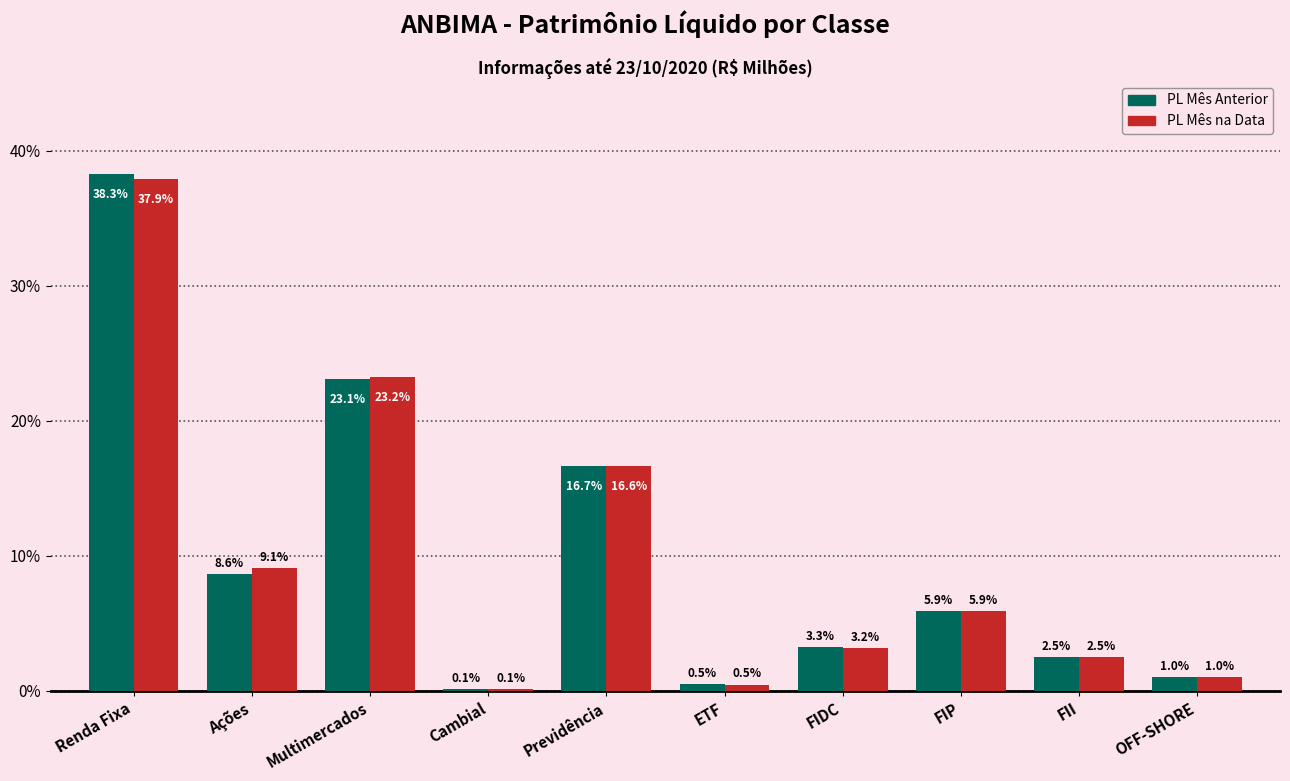

Reading right to left, what are all the values shown in this chart?

PL Mês Anterior: OFF-SHORE=1.0	FII=2.5	FIP=5.9	FIDC=3.3	ETF=0.5	Previdência=16.7	Cambial=0.1	Multimercados=23.1	Ações=8.6	Renda Fixa=38.3
PL Mês na Data: OFF-SHORE=1.0	FII=2.5	FIP=5.9	FIDC=3.2	ETF=0.5	Previdência=16.6	Cambial=0.1	Multimercados=23.2	Ações=9.1	Renda Fixa=37.9